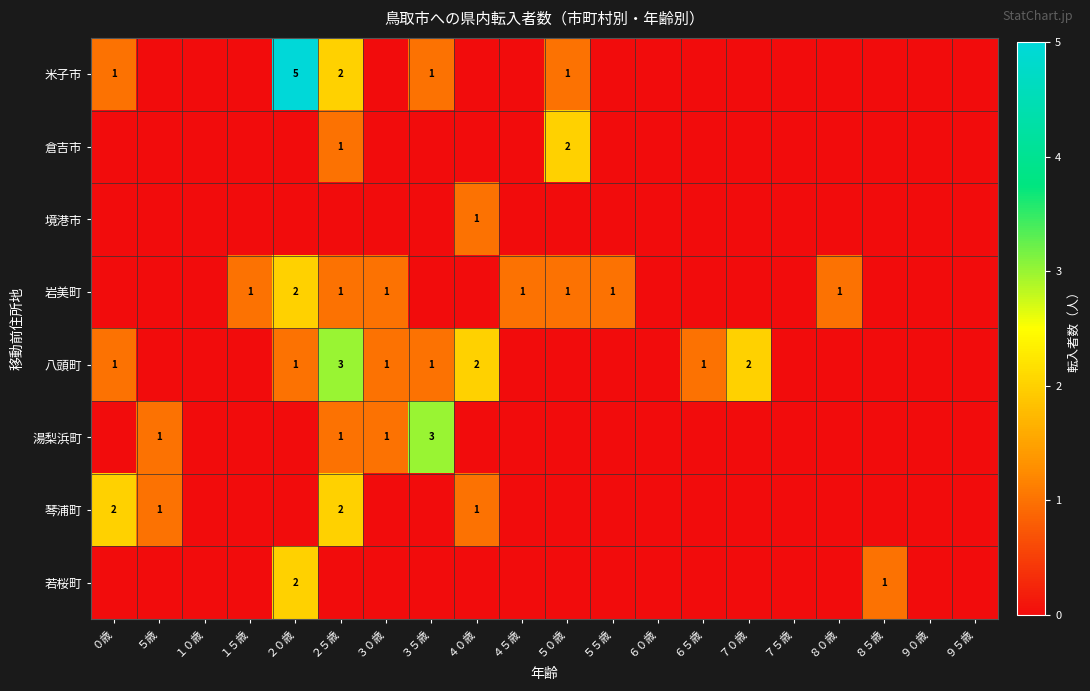

The value of 岩美町 at ３０歳 is 2. True or false?

False